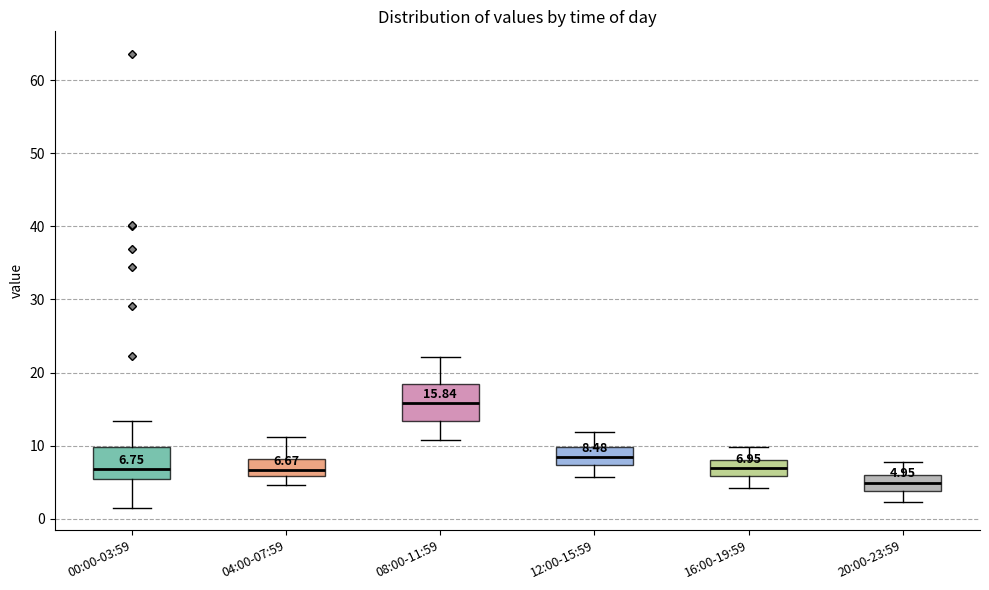

Which box has the lowest median line?

20:00-23:59